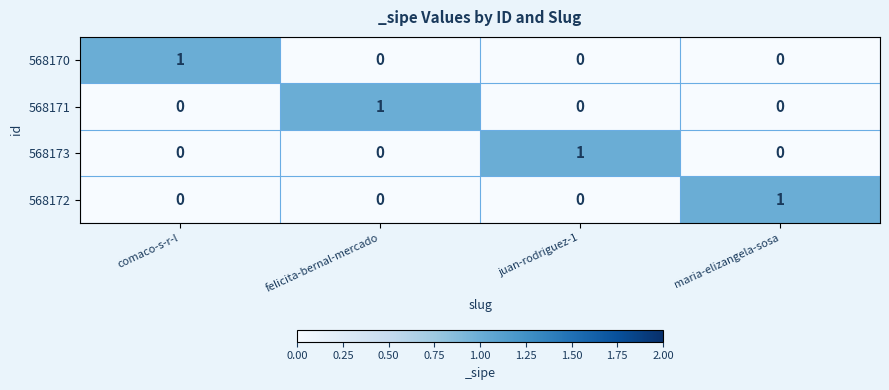

Reading right to left, extract all data points from this chart.

568170: 0	0	0	1
568171: 0	0	1	0
568173: 0	1	0	0
568172: 1	0	0	0